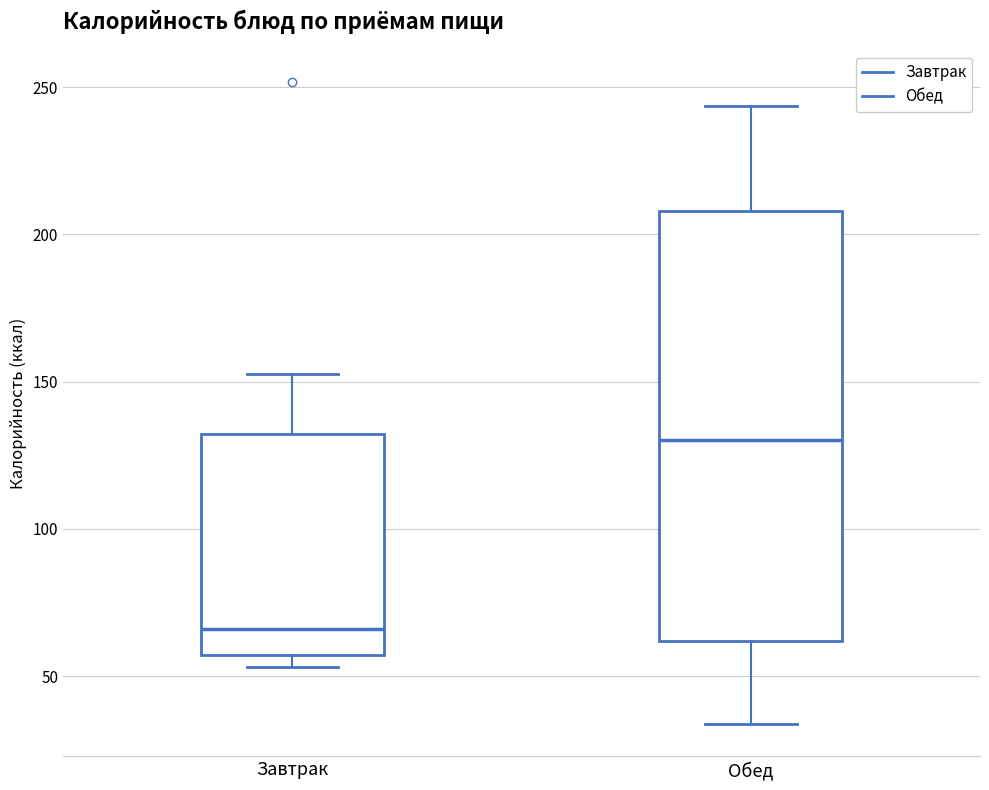

Reading left to right, read every box against the y-axis: the position of its median line, the range the box covers, and the ends of its whiskers. The values are not printed on the chart, so give them approximately, as read against the axis.

Завтрак: median 65, box 55 to 130, whiskers 55 (just below the box's lower edge) to 155
Обед: median 130, box 60 to 210, whiskers 35 to 245